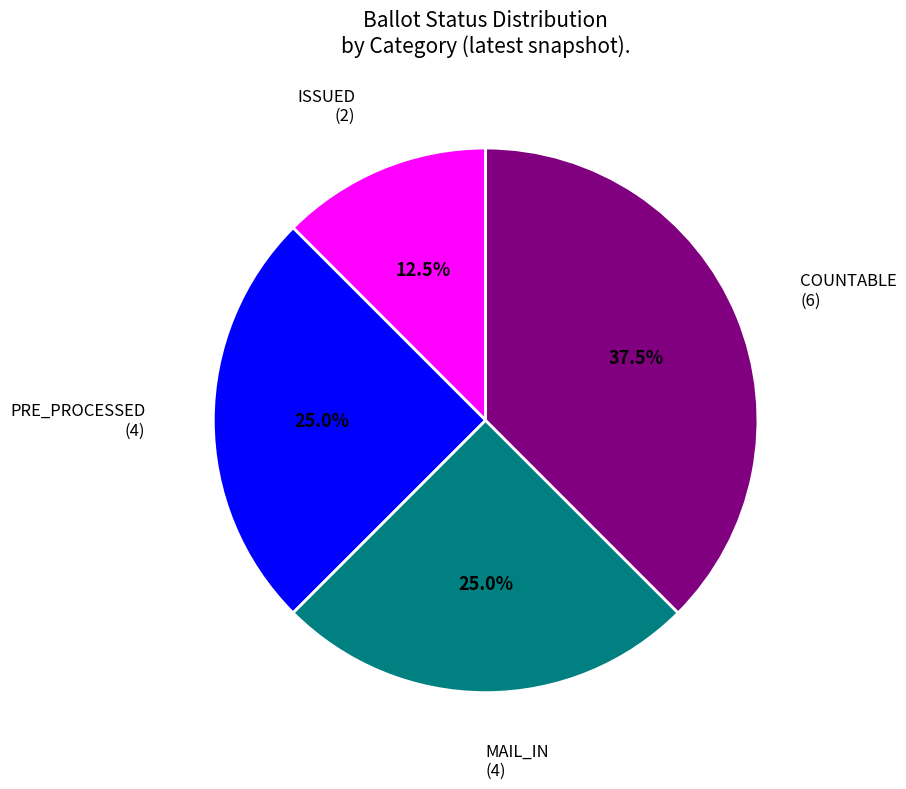

Is there a majority slice in this chart?

No